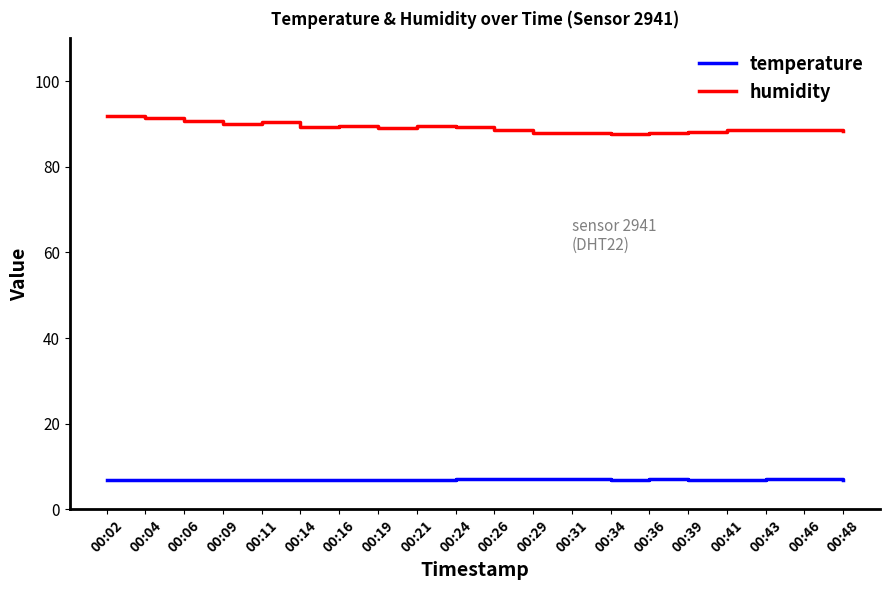

Which series has the widest spread of values?

humidity